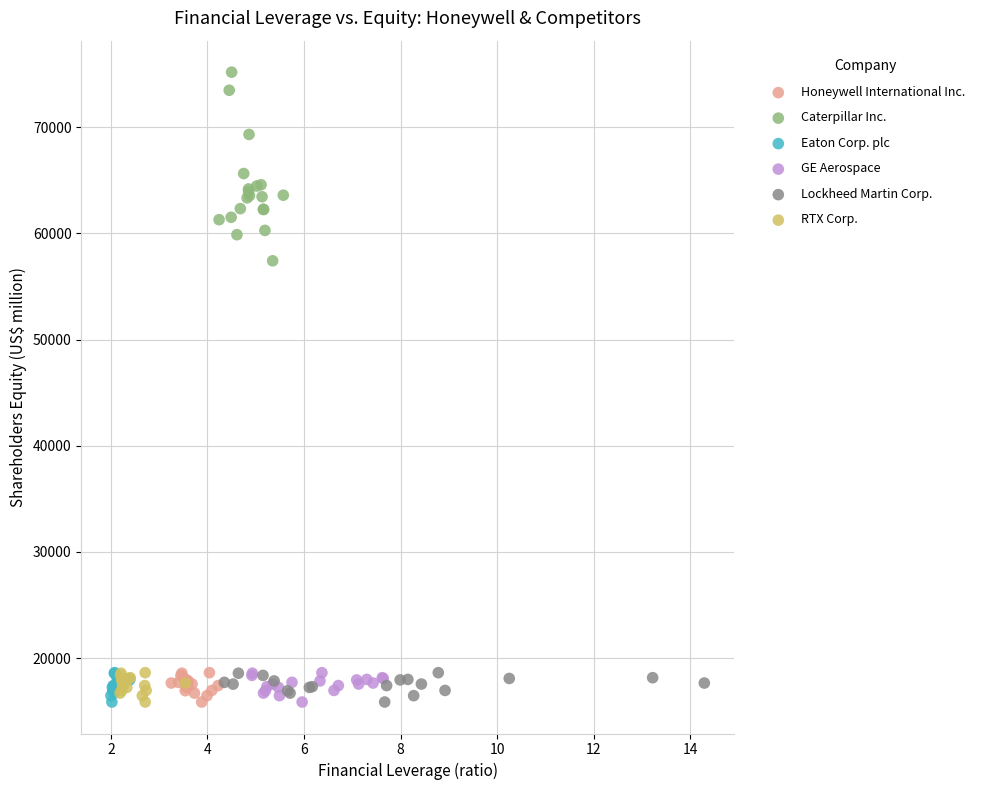

Which series has the widest spread of Y values?

Caterpillar Inc.